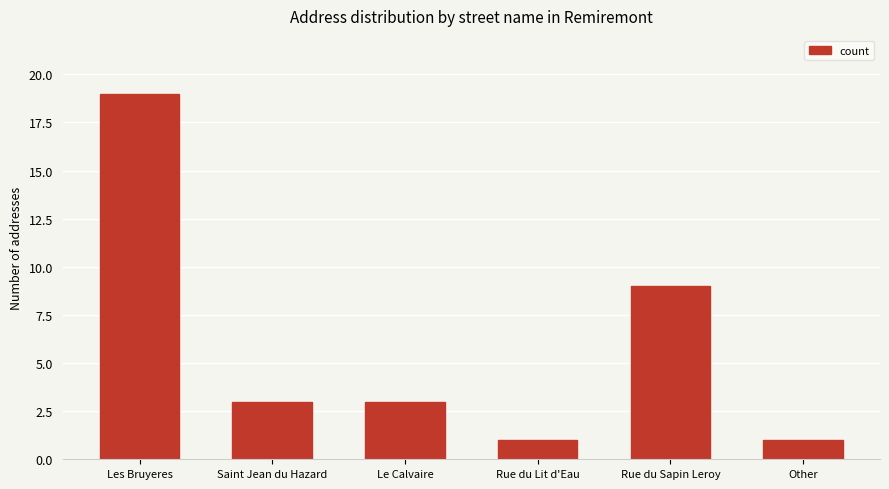

Approximately how many times larger is the value at Le Calvaire compared to Rue du Sapin Leroy?

0.3